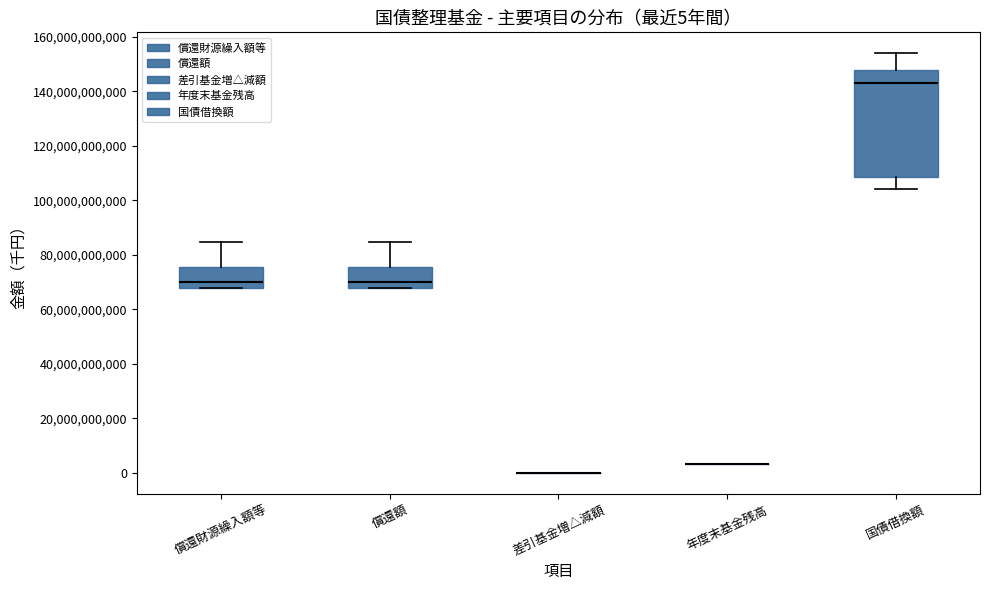

Which box is the tallest, from its lower edge to its upper edge?

国債借換額